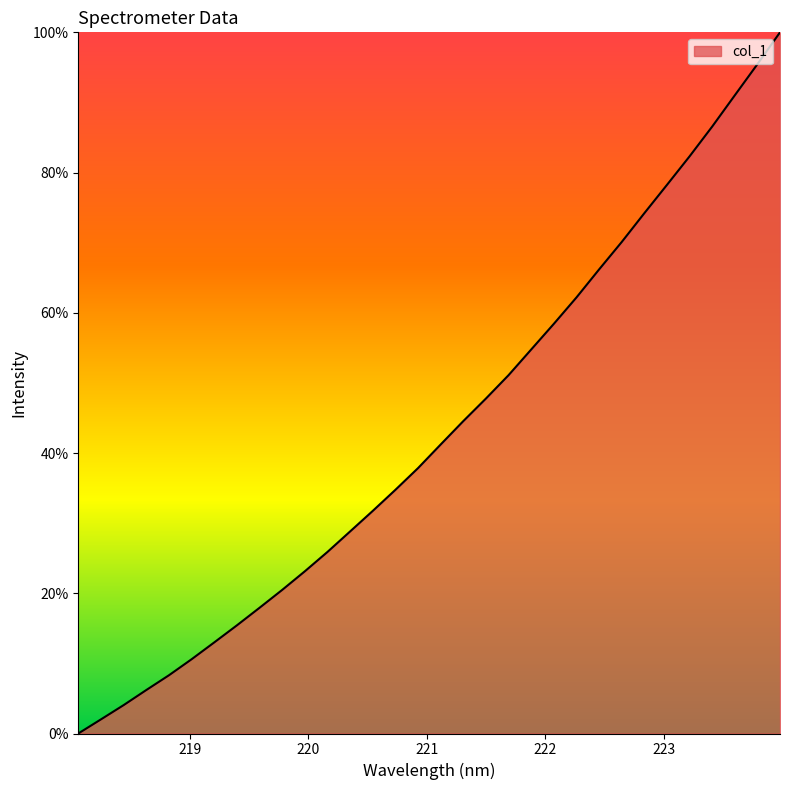

What is the difference between the maximum and minimum values?

100.0